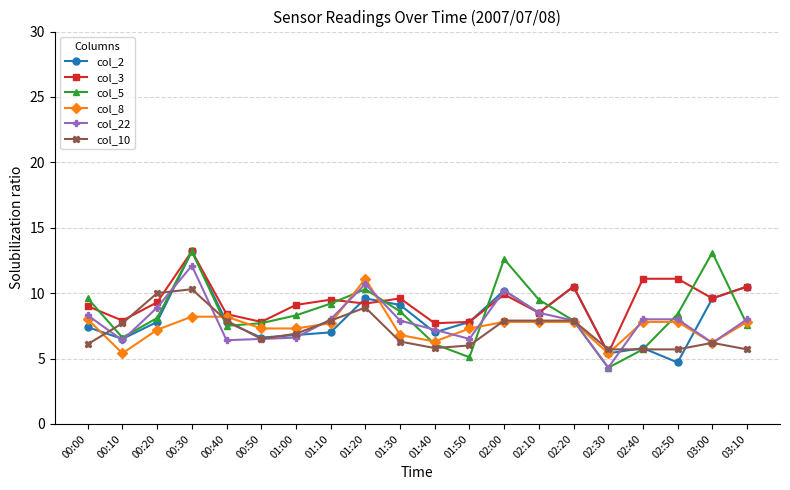

True or false: col_10 has more than 0 interior local peaks.

True